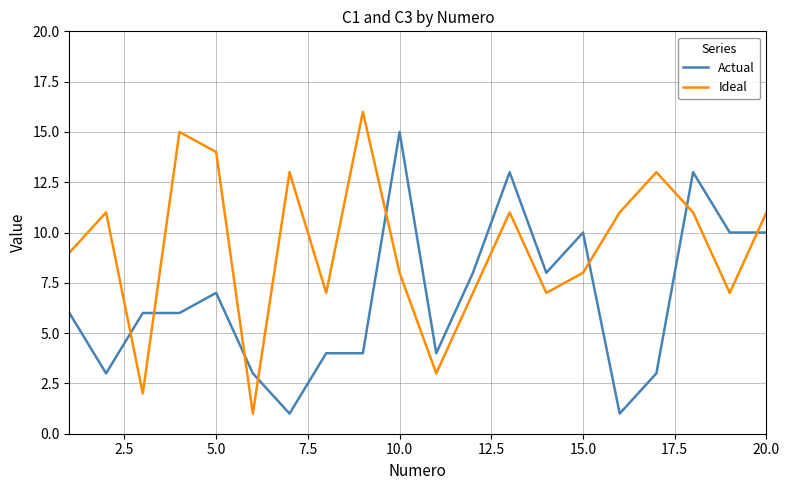

What is the highest value of the Actual series?

15